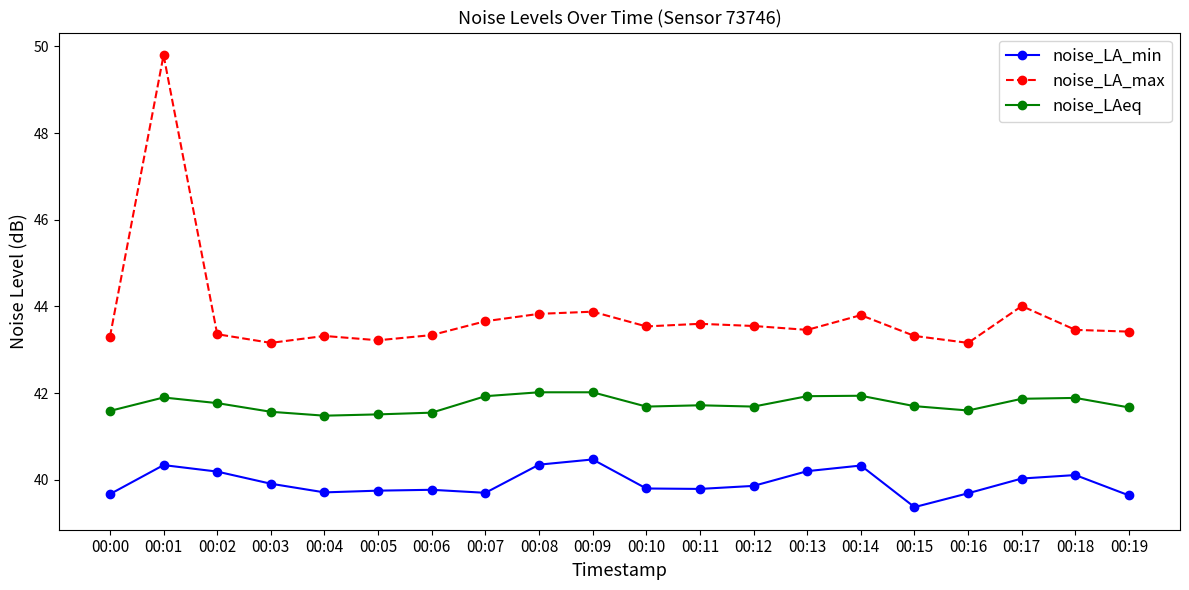

What is the greatest value displayed?

49.8